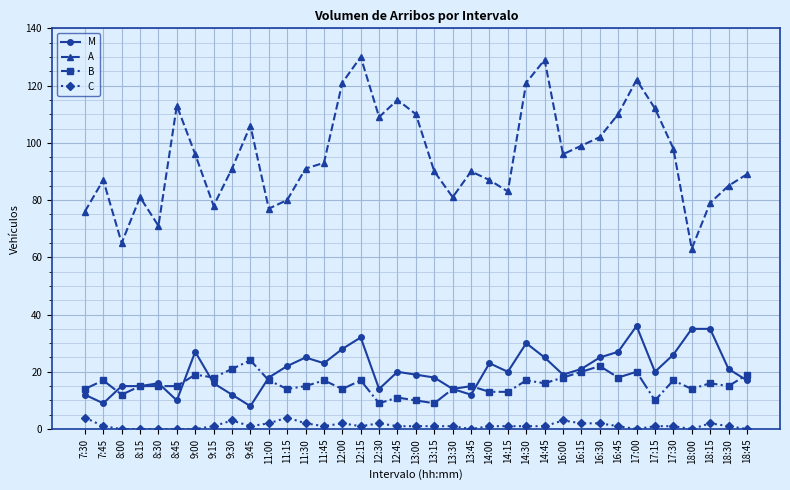

Which series has the largest total across all categories?

A